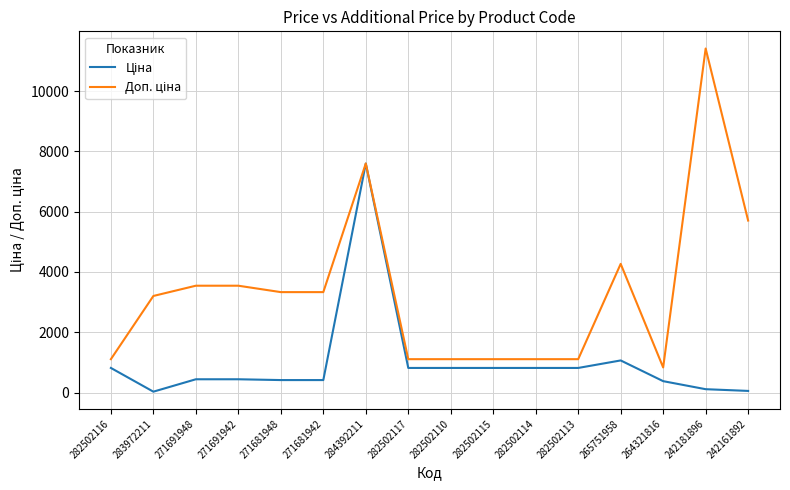

What is the spread (max minus min) of values at 282502110?

290.7